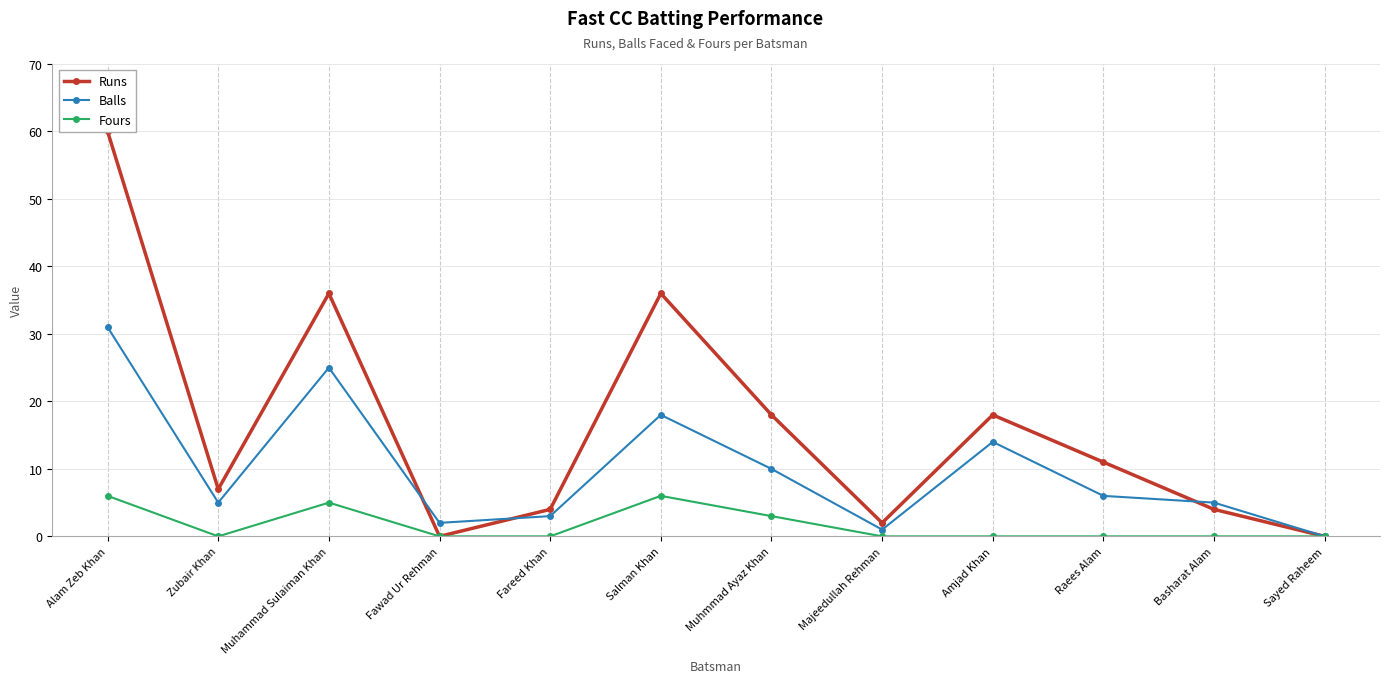

Does the chart display data point markers on the line(s)?

Yes